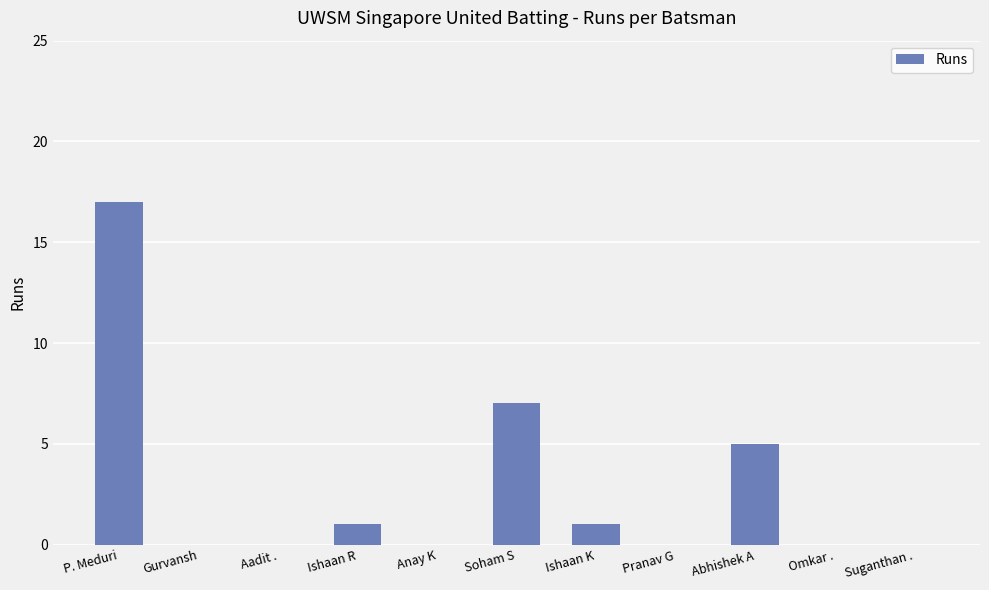

At which label is the value closest to 8?

Soham S